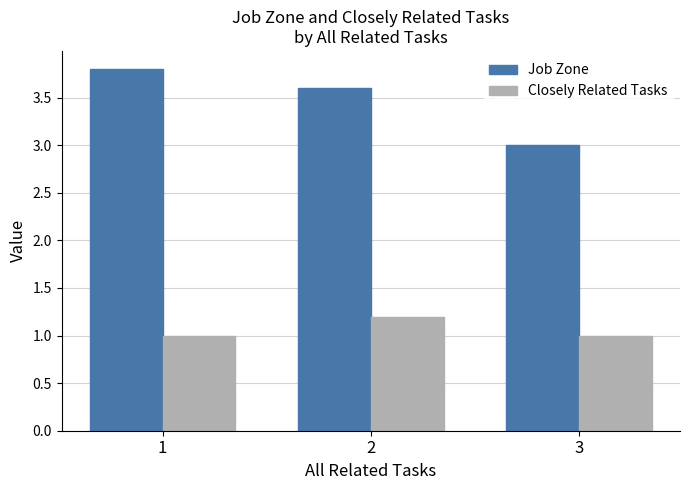

What is the value of the Closely Related Tasks bar at the 1st from the left?

1.0